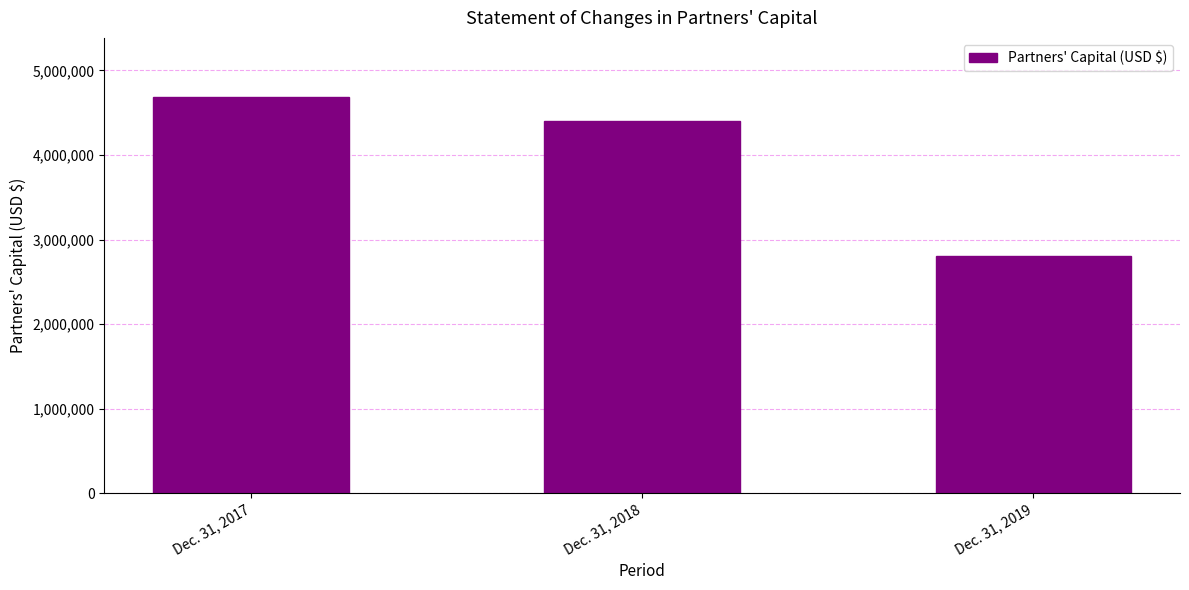

Are the bars horizontal?

No